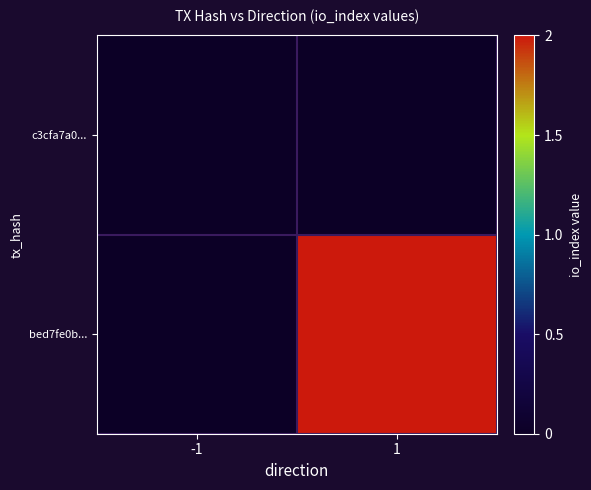

What is the average value of the bed7fe0b... series?

1